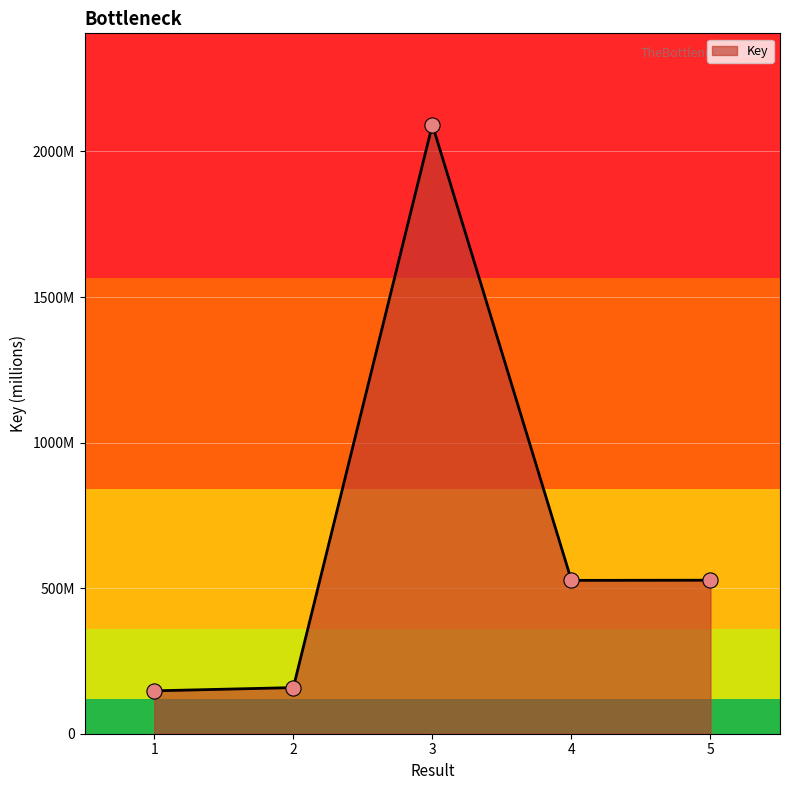

Which has a higher value, 3 or 4?

3